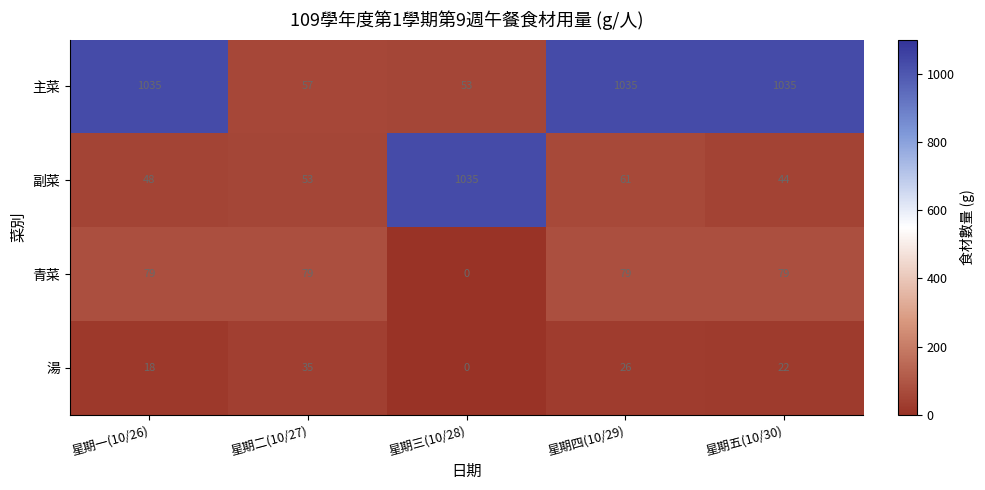

Is it true that 副菜 equals 1035 at 星期三(10/28)?

True